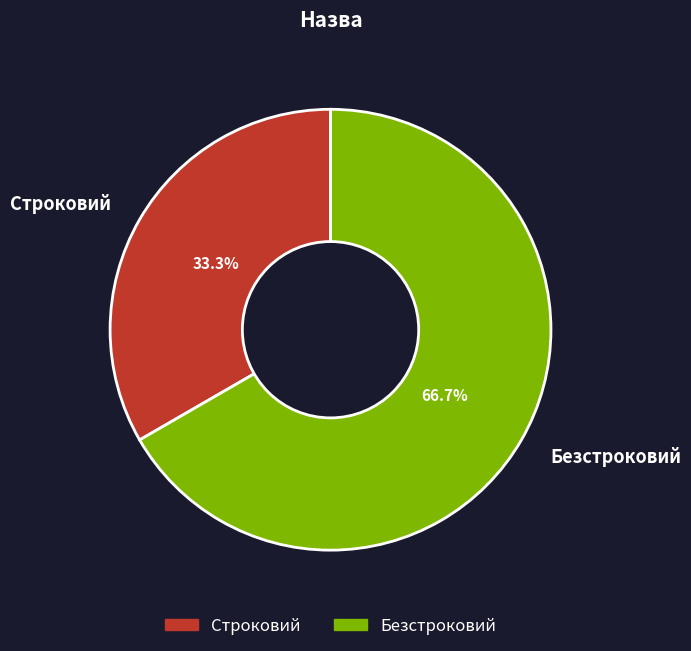

Does Безстроковий account for over 50% of the chart?

Yes